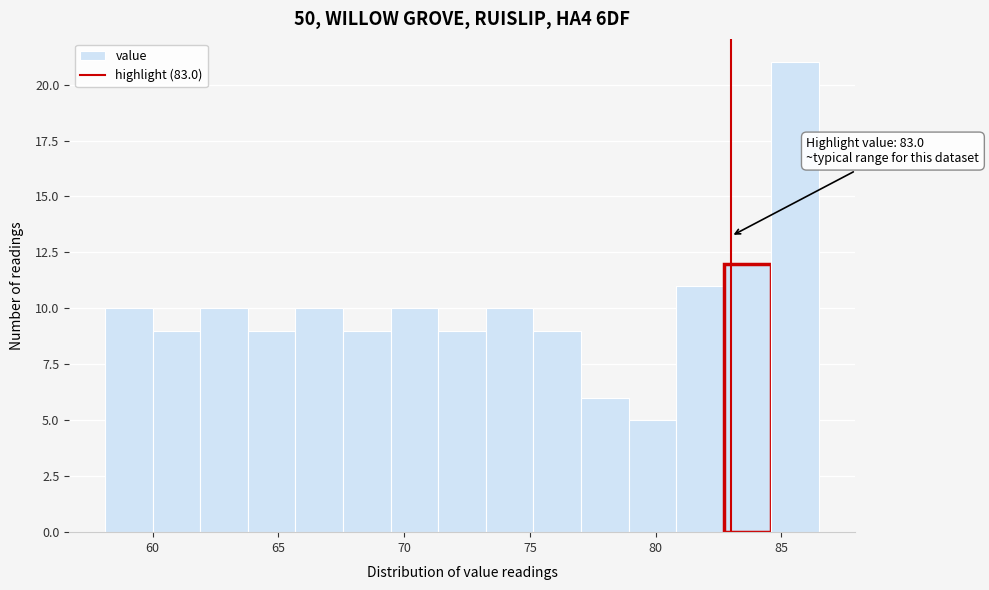

Read against the x-axis, roughly where is the centre of the tallest bar?

85.5